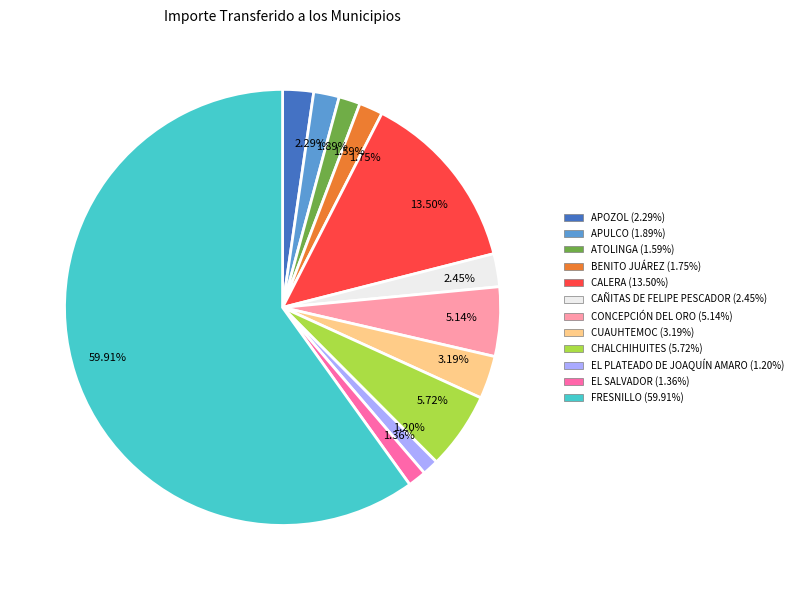

Which has a higher value, 59.91% or 1.20%?

59.91%